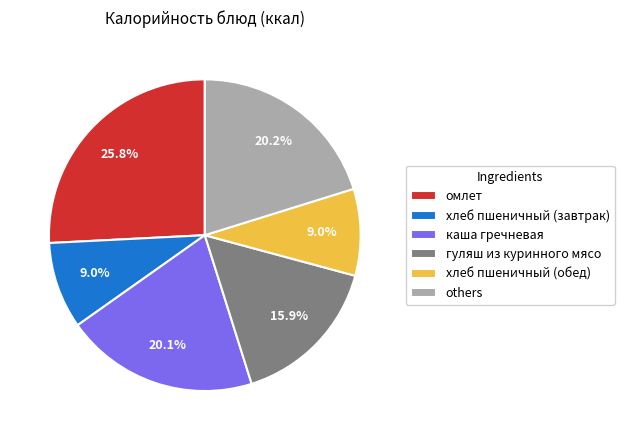

Which category has the biggest portion of the pie?

омлет